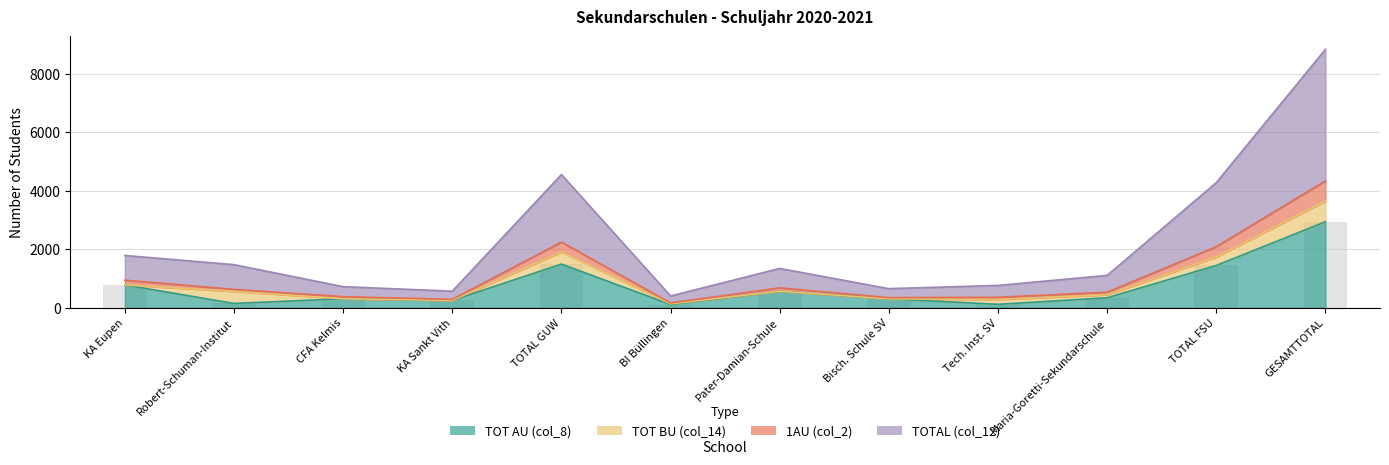

At how many categories does at least one series exceed 3594?

3